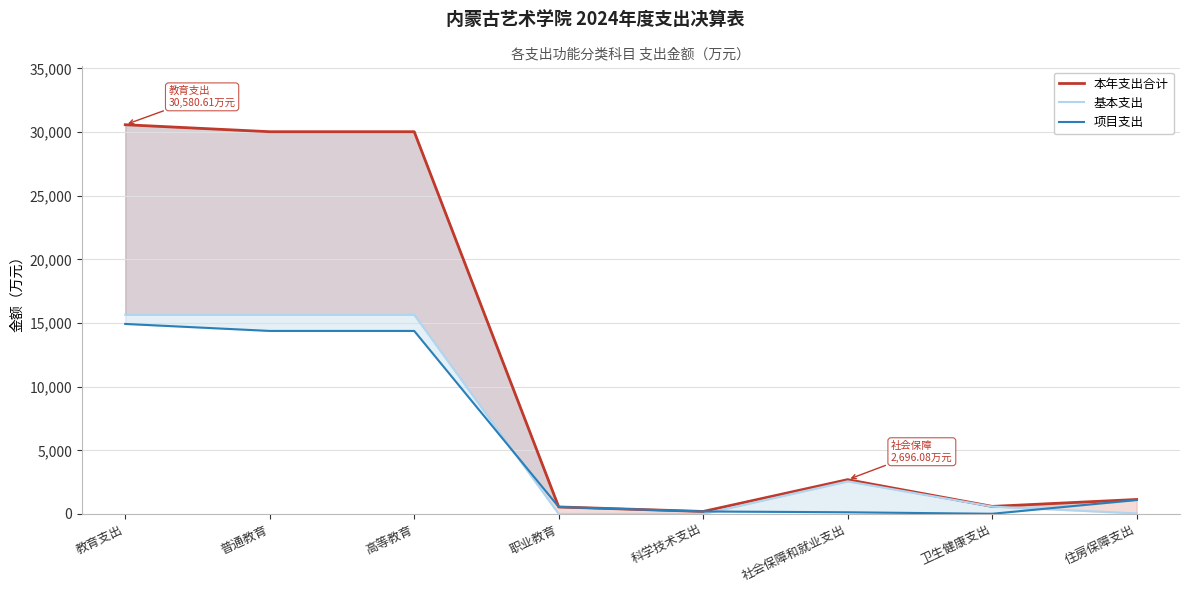

True or false: 本年支出合计 and 项目支出 cross at least once.

False